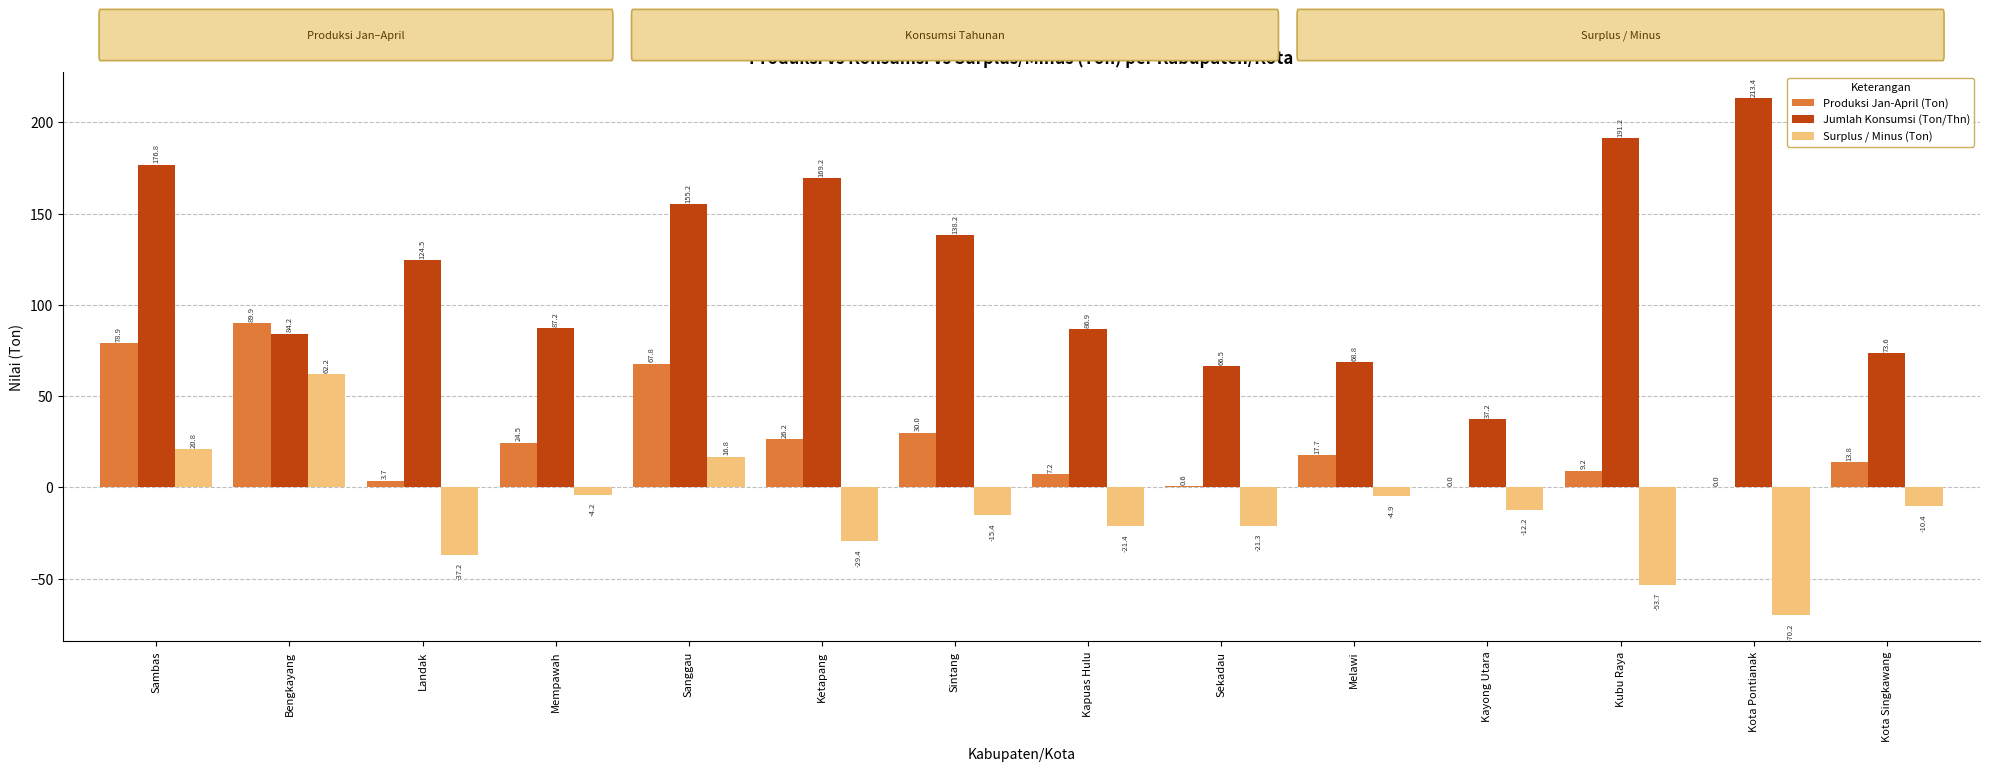

How many positive values does the Produksi Jan-April (Ton) series have?

12